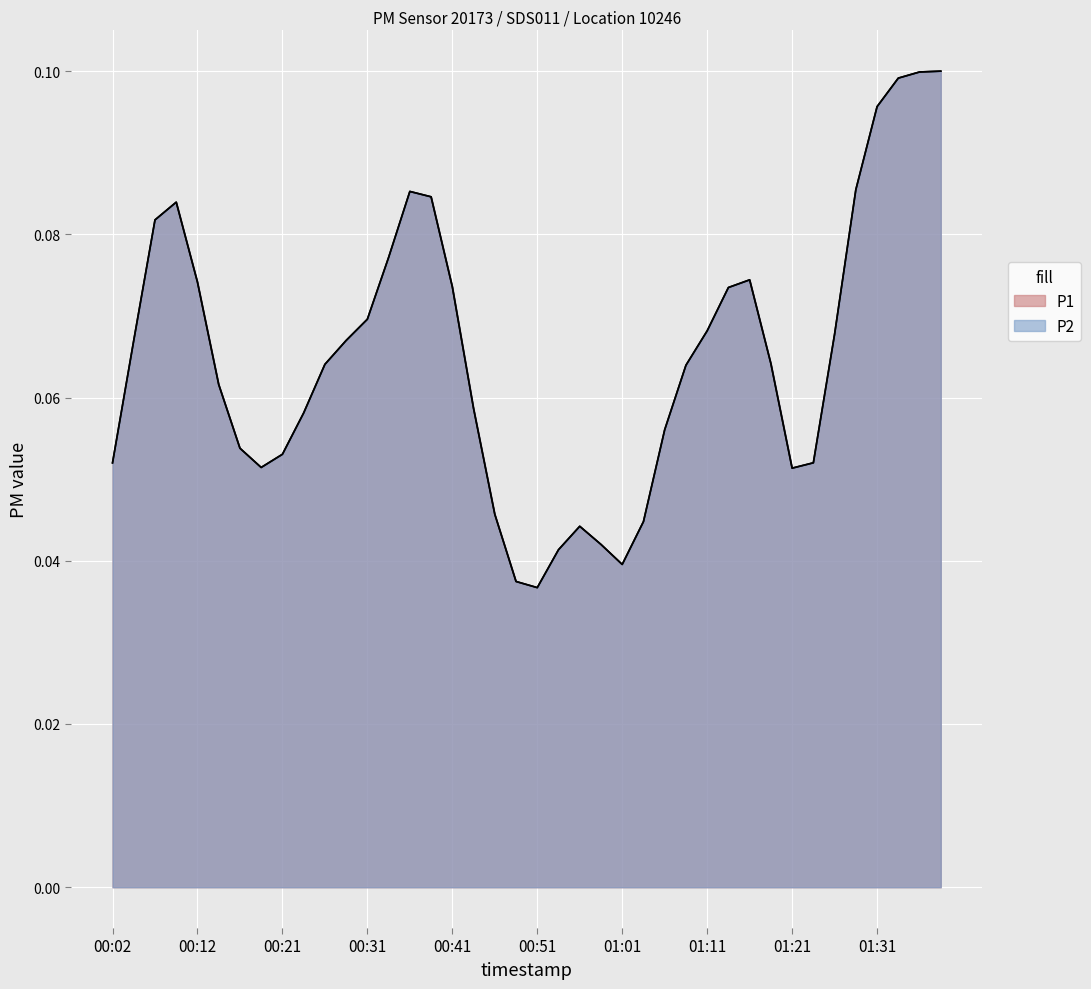

Reading left to right, list all the values displayed in this chart.

P1: 0.0	0.1	0.1	0.1	0.1	0.0	0.1	0.0	0.1	0.0	0.1	0.1	0.0	0.1	0.1	0.1	0.1	0.0	0.1	0.0	0.0	0.1	0.0	0.1	0.0	0.0	0.1	0.1	0.0	0.1	0.1	0.1	0.0	0.0	0.1	0.1	0.1	0.1	0.1	0.1
P2: 0.0	0.1	0.1	0.1	0.1	0.0	0.1	0.0	0.1	0.0	0.1	0.1	0.0	0.1	0.1	0.1	0.1	0.0	0.1	0.0	0.0	0.1	0.0	0.1	0.0	0.0	0.1	0.1	0.0	0.1	0.1	0.1	0.0	0.0	0.1	0.1	0.1	0.1	0.1	0.1